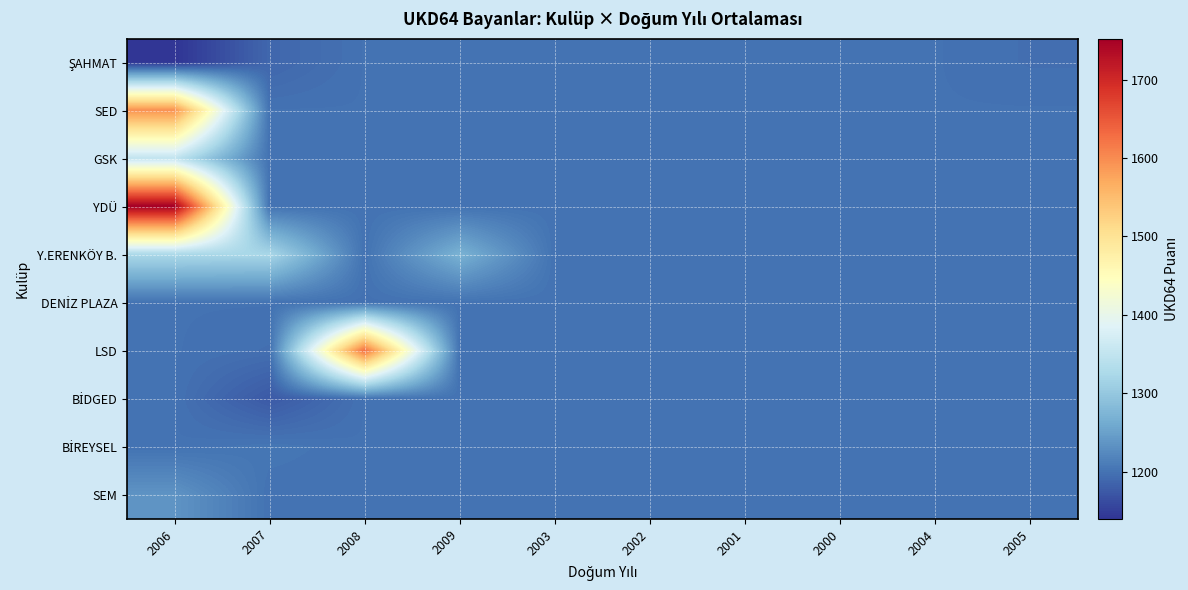

How many series are shown in this chart?

10